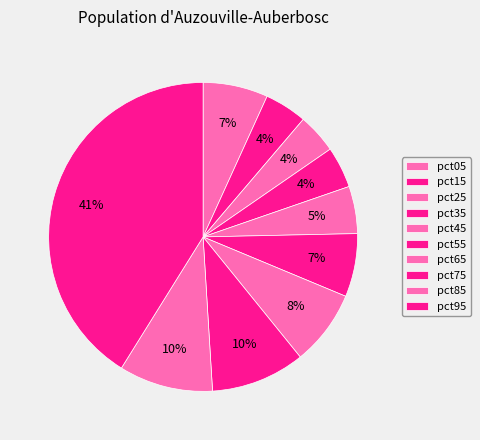

To the nearest percent, what percentage of the pie is pct25?

4%